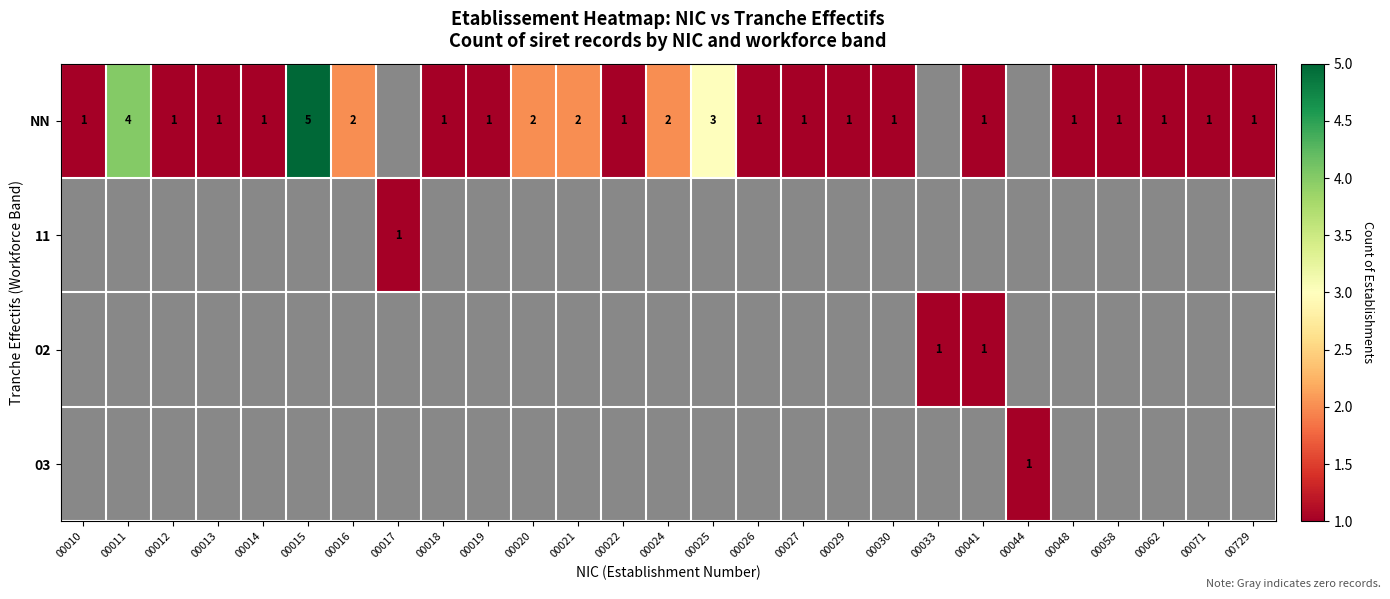

Which category has the lowest value in the 02 series?

00010